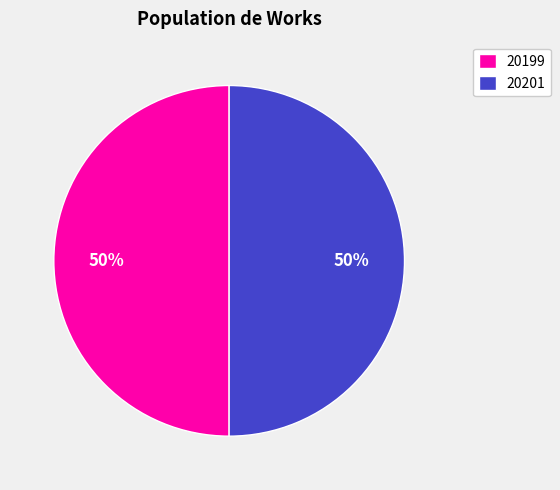

Is the sum of 20199 and 20201 greater than half?

Yes